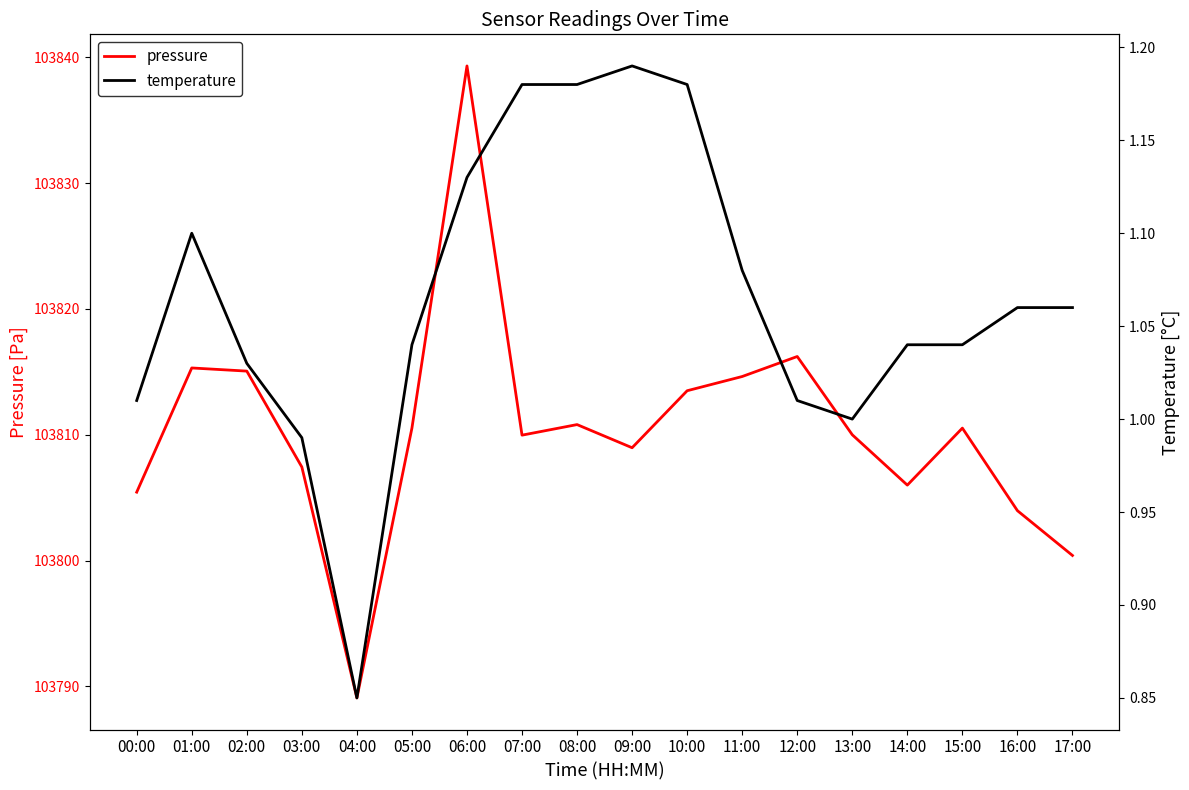

What value does the temperature series have at 08:00?

1.2